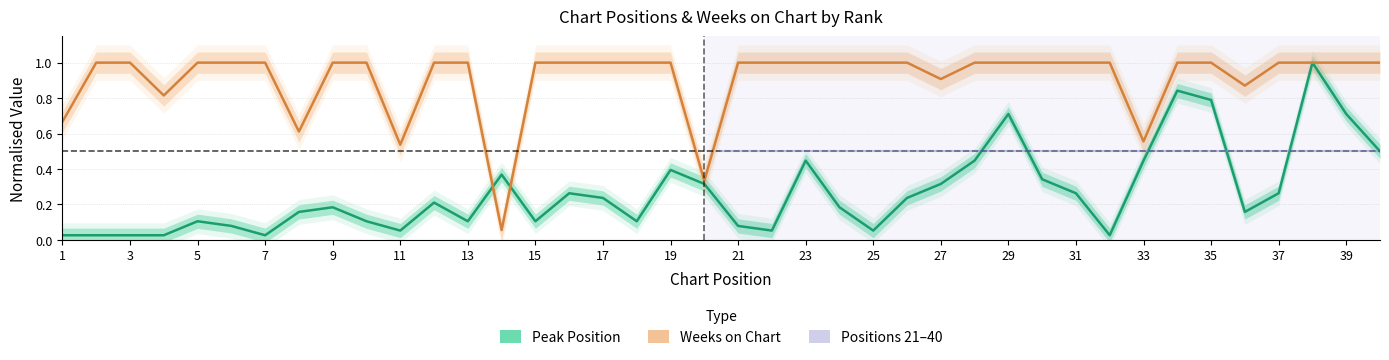

What is the maximum value shown in the chart?

1.0